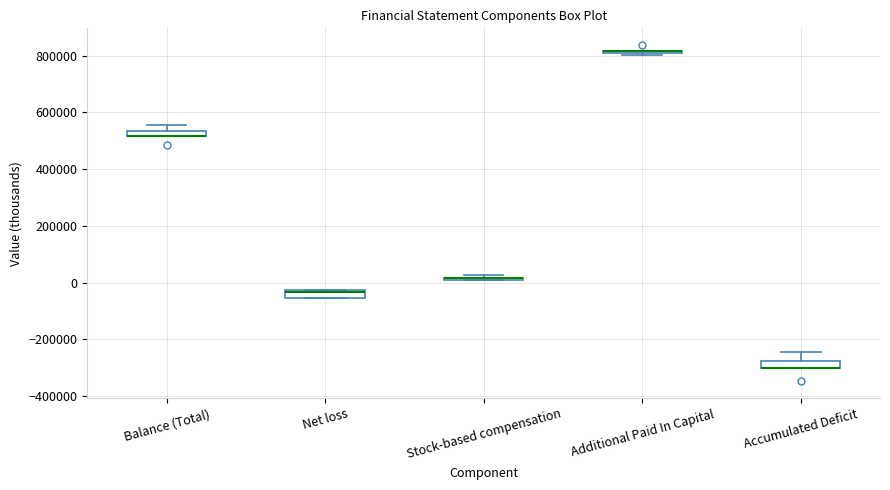

Where is the lower edge of the box for Stock-based compensation on the y-axis? The values are not printed on the chart, so give them approximately, as read against the axis.

0